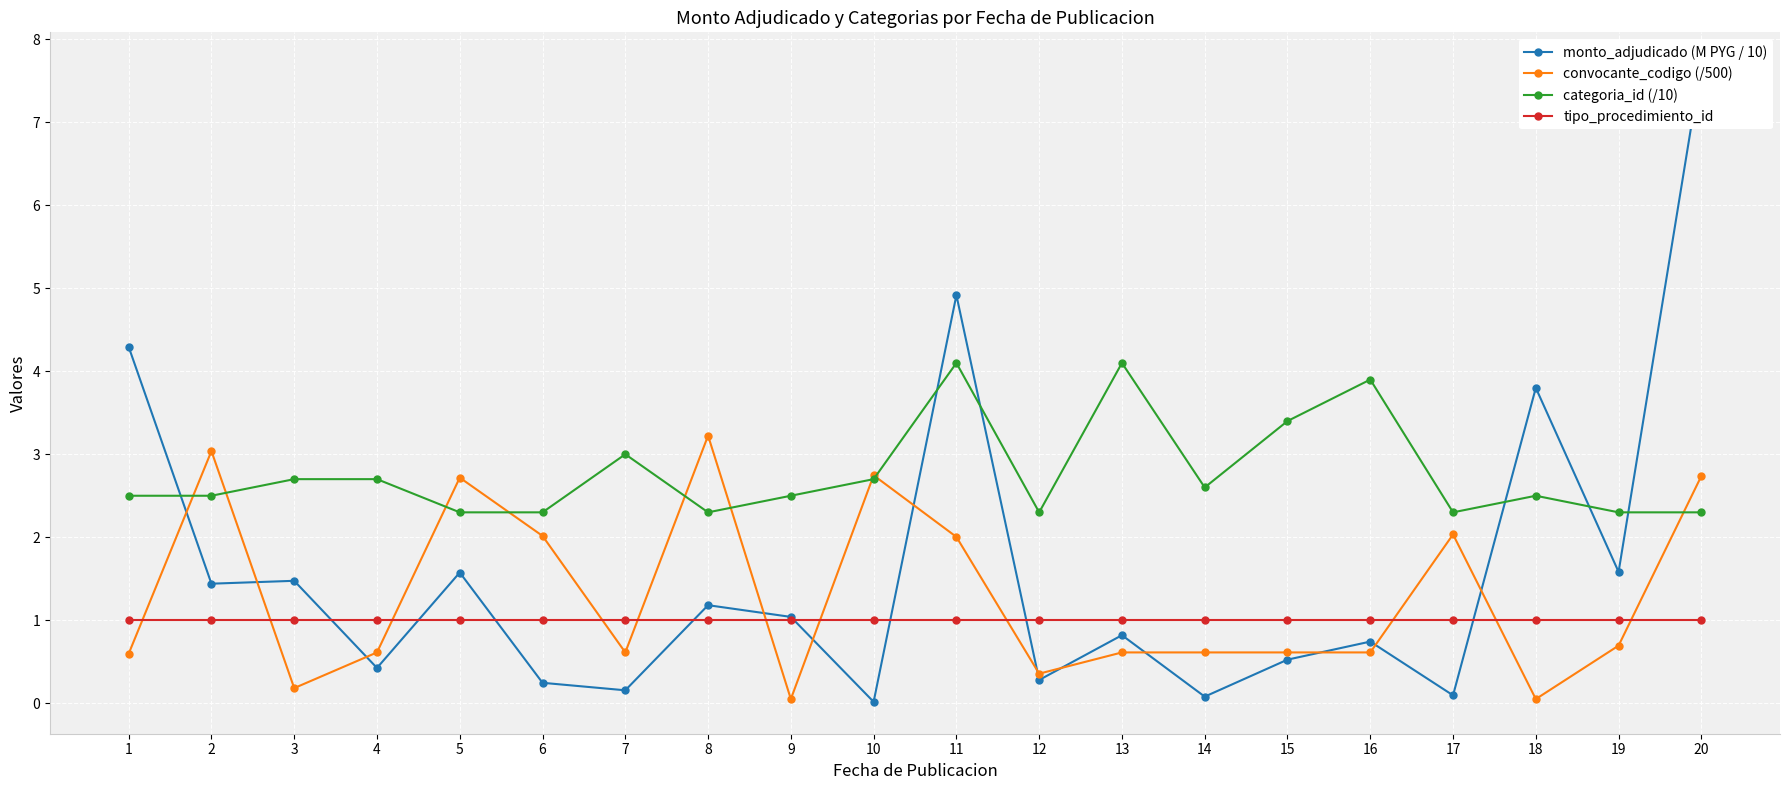

Which series ends up on top after the final intersection of convocante_codigo (/500) and monto_adjudicado (M PYG / 10)?

monto_adjudicado (M PYG / 10)